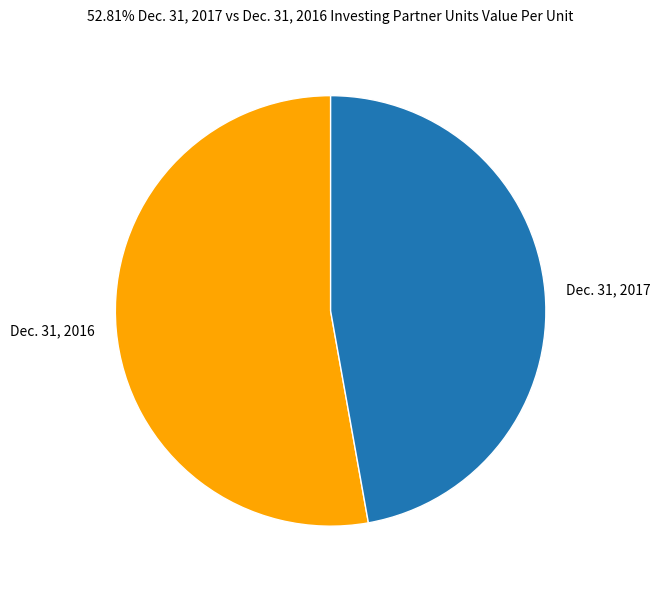

Is there a majority slice in this chart?

Yes